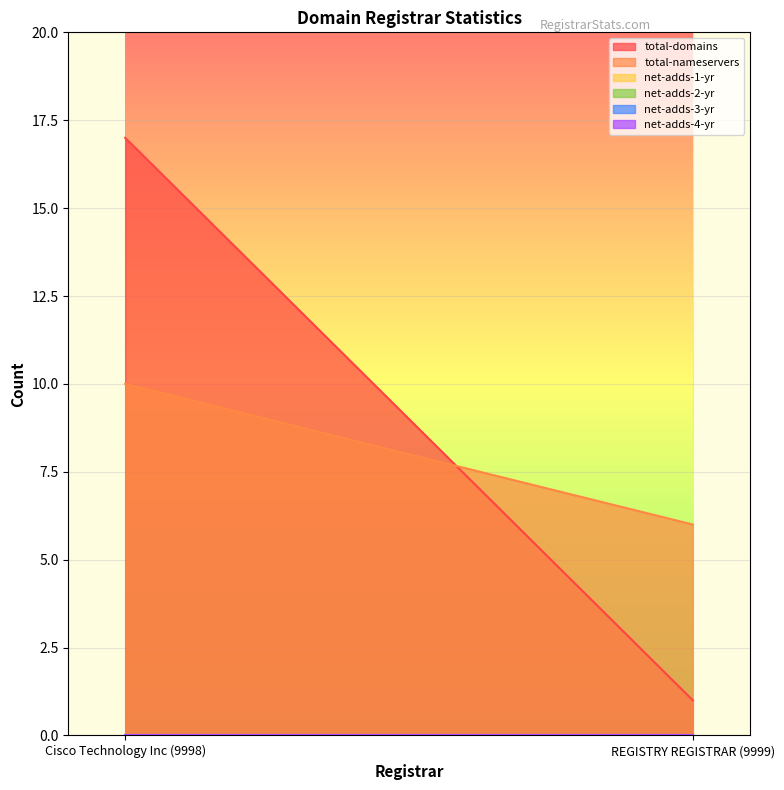

Which category has the lowest value in the net-adds-4-yr series?

Cisco Technology Inc (9998)